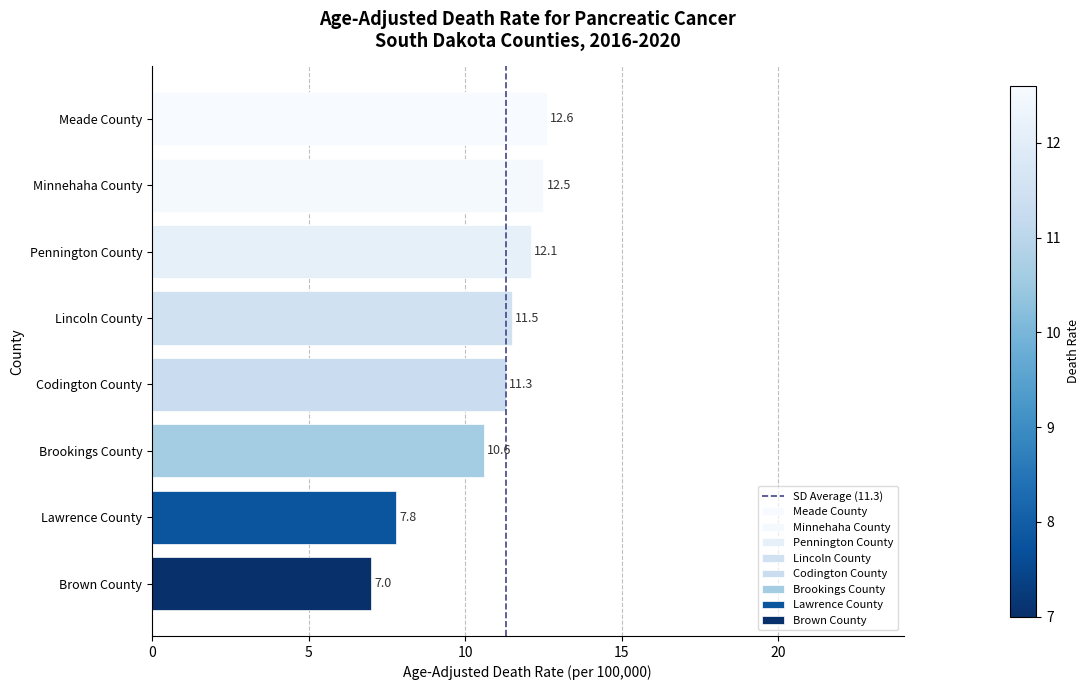

Does the chart contain stacked bars?

No